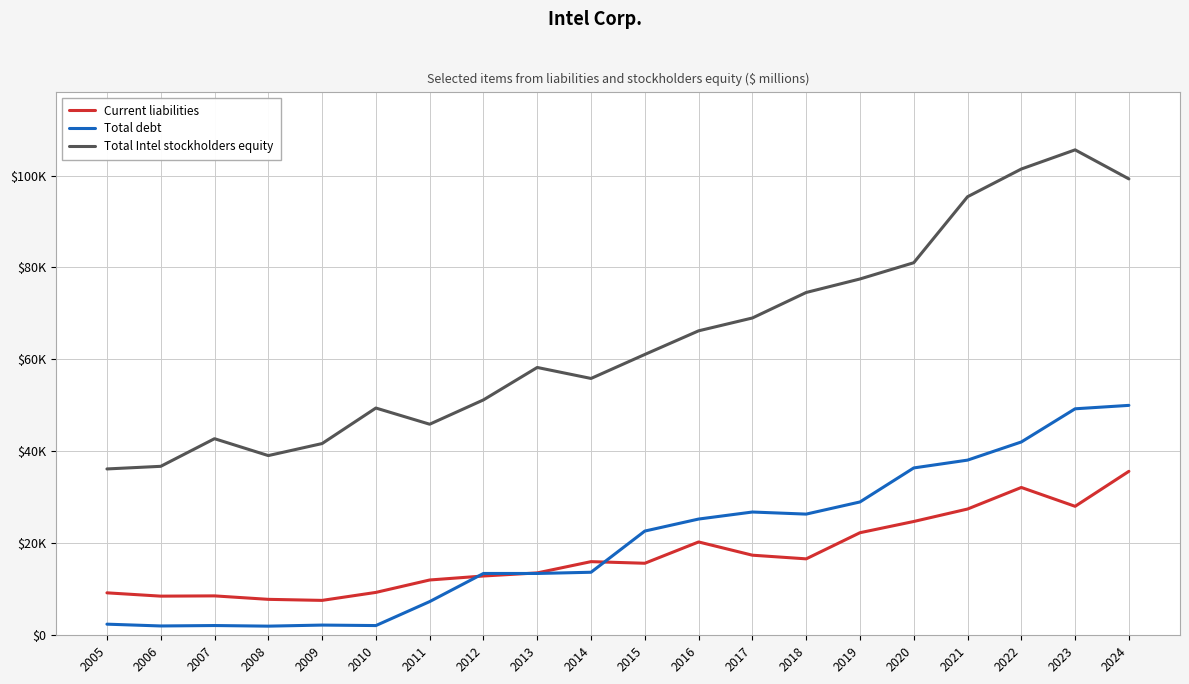

Does the chart have visible grid lines?

Yes